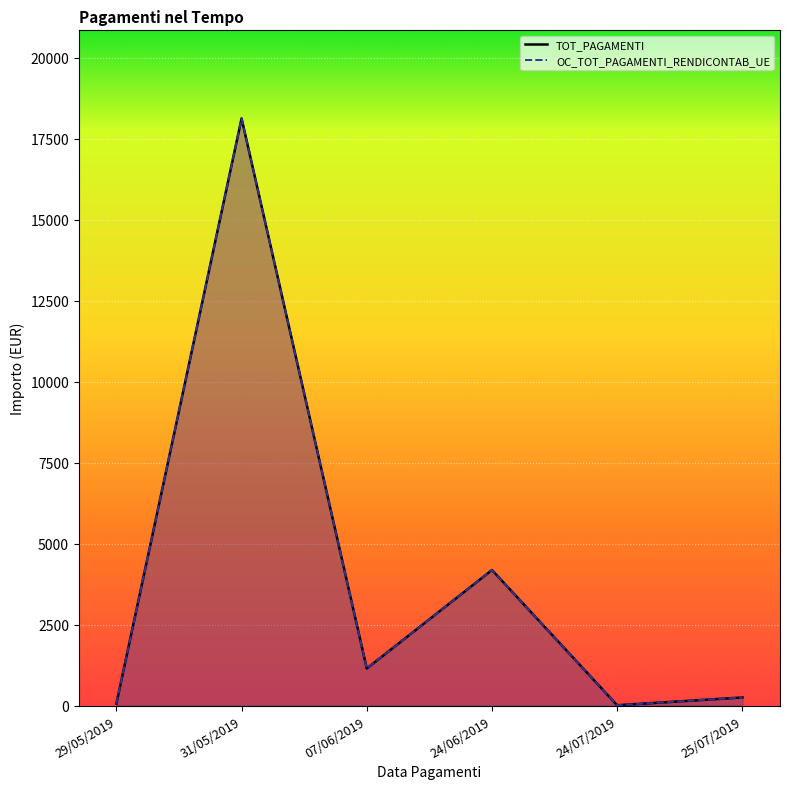

Which series has the largest total across all categories?

TOT_PAGAMENTI